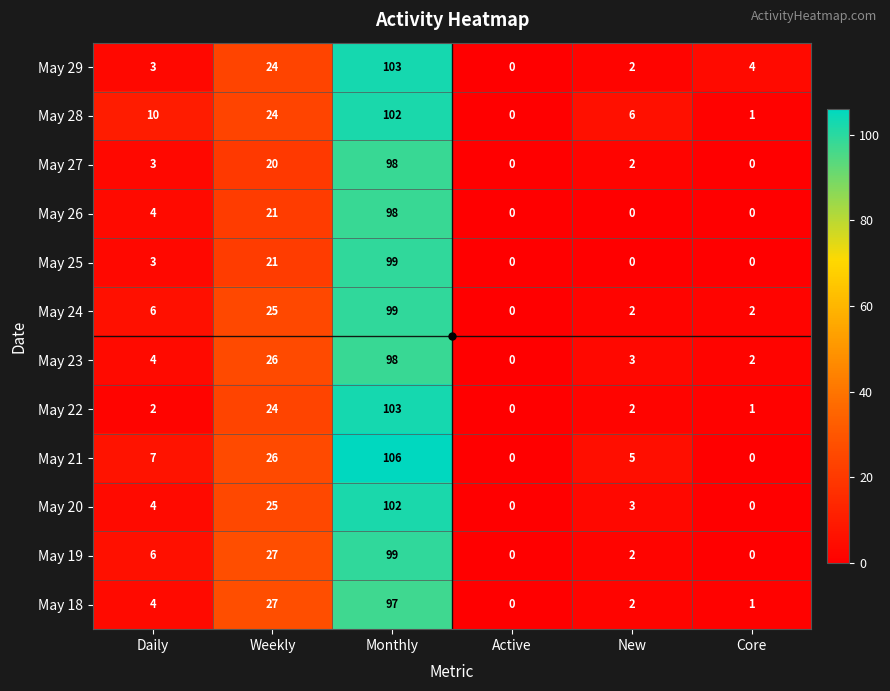

True or false: May 27 has a value of 5 at Daily.

False